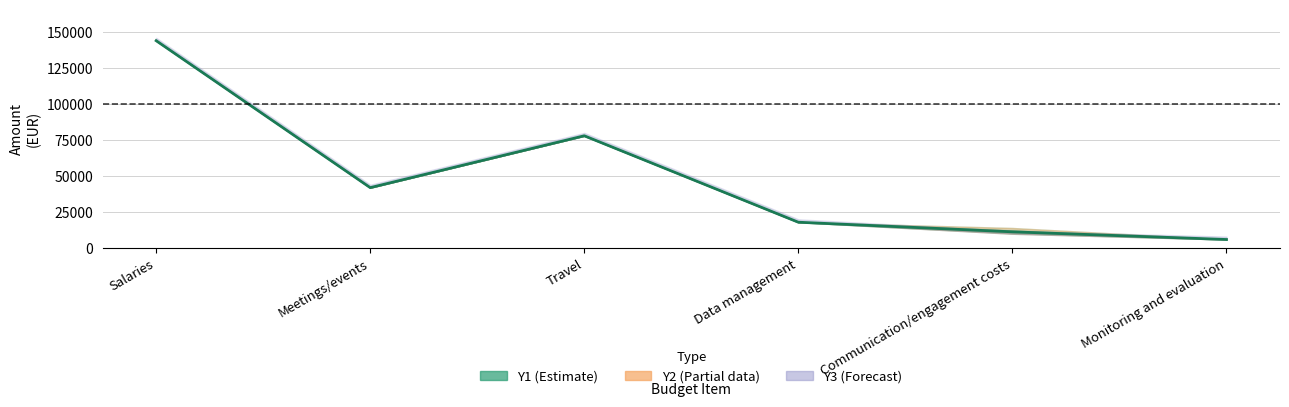

How many values exceed 42000?

2